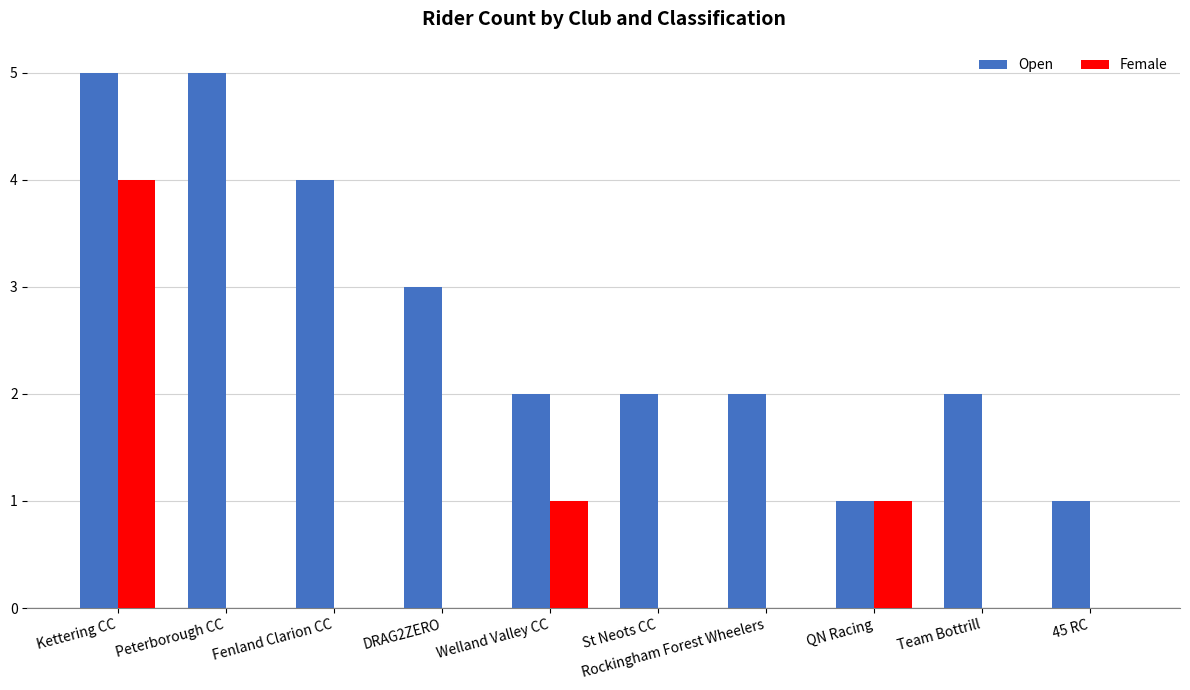

What is the greatest value displayed?

5